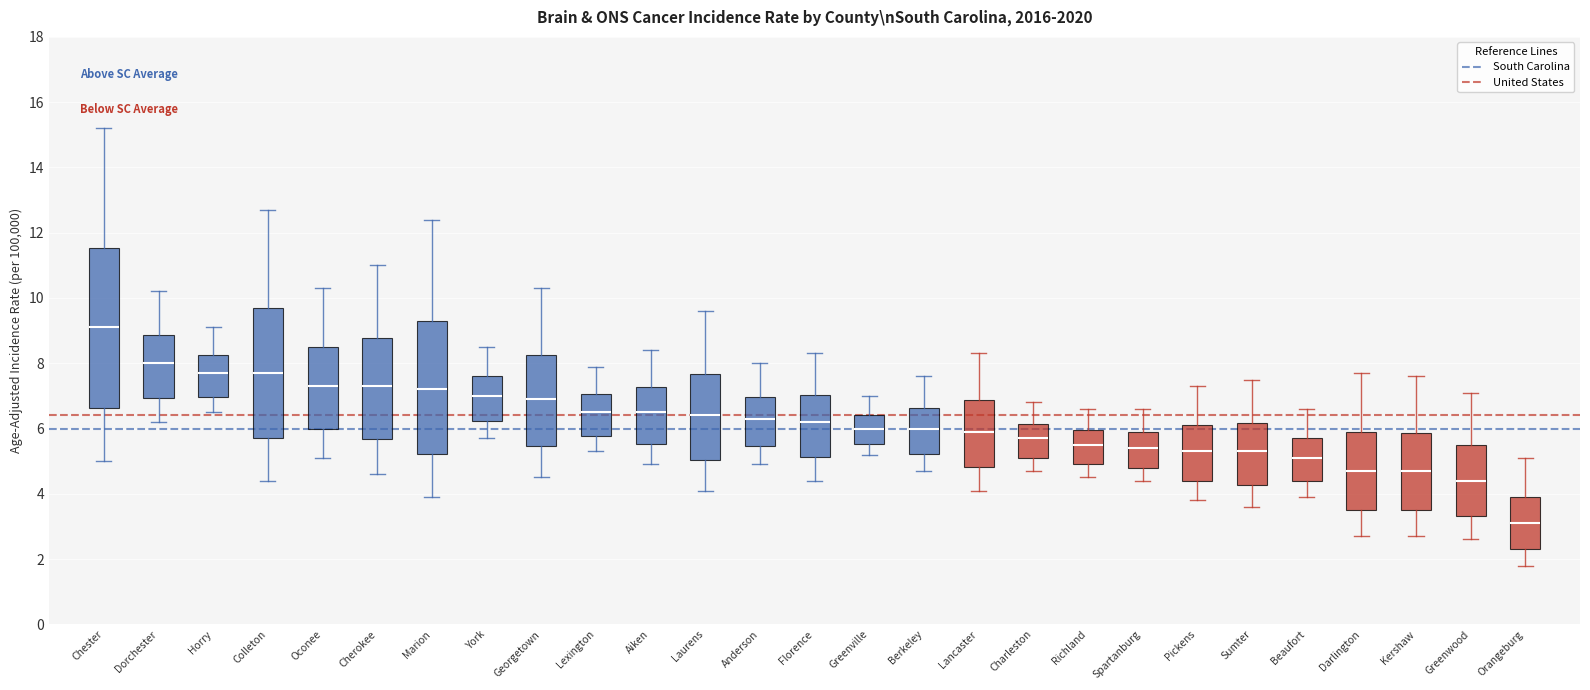

Reading left to right, read every box against the y-axis: the position of its median line, the range the box covers, and the ends of its whiskers. The values are not printed on the chart, so give them approximately, as read against the axis.

Chester: median 9.2, box 6.6 to 11.6, whiskers 5.0 to 15.2
Dorchester: median 8.0, box 7.0 to 8.8, whiskers 6.2 to 10.2
Horry: median 7.8, box 7.0 to 8.2, whiskers 6.6 to 9.2
Colleton: median 7.8, box 5.8 to 9.8, whiskers 4.4 to 12.8
Oconee: median 7.4, box 6.0 to 8.6, whiskers 5.2 to 10.4
Cherokee: median 7.4, box 5.6 to 8.8, whiskers 4.6 to 11.0
Marion: median 7.2, box 5.2 to 9.2, whiskers 4.0 to 12.4
York: median 7.0, box 6.2 to 7.6, whiskers 5.8 to 8.6
Georgetown: median 7.0, box 5.4 to 8.2, whiskers 4.6 to 10.4
Lexington: median 6.6, box 5.8 to 7.0, whiskers 5.4 to 8.0
Aiken: median 6.6, box 5.6 to 7.2, whiskers 5.0 to 8.4
Laurens: median 6.4, box 5.0 to 7.6, whiskers 4.2 to 9.6
Anderson: median 6.4, box 5.4 to 7.0, whiskers 5.0 to 8.0
Florence: median 6.2, box 5.2 to 7.0, whiskers 4.4 to 8.4
Greenville: median 6.0, box 5.6 to 6.4, whiskers 5.2 to 7.0
Berkeley: median 6.0, box 5.2 to 6.6, whiskers 4.8 to 7.6
Lancaster: median 6.0, box 4.8 to 6.8, whiskers 4.2 to 8.4
Charleston: median 5.8, box 5.2 to 6.2, whiskers 4.8 to 6.8
Richland: median 5.6, box 5.0 to 6.0, whiskers 4.6 to 6.6
Spartanburg: median 5.4, box 4.8 to 5.8, whiskers 4.4 to 6.6
Pickens: median 5.4, box 4.4 to 6.2, whiskers 3.8 to 7.4
Sumter: median 5.4, box 4.2 to 6.2, whiskers 3.6 to 7.6
Beaufort: median 5.2, box 4.4 to 5.8, whiskers 4.0 to 6.6
Darlington: median 4.8, box 3.6 to 6.0, whiskers 2.8 to 7.8
Kershaw: median 4.8, box 3.6 to 5.8, whiskers 2.8 to 7.6
Greenwood: median 4.4, box 3.4 to 5.4, whiskers 2.6 to 7.2
Orangeburg: median 3.2, box 2.4 to 4.0, whiskers 1.8 to 5.2